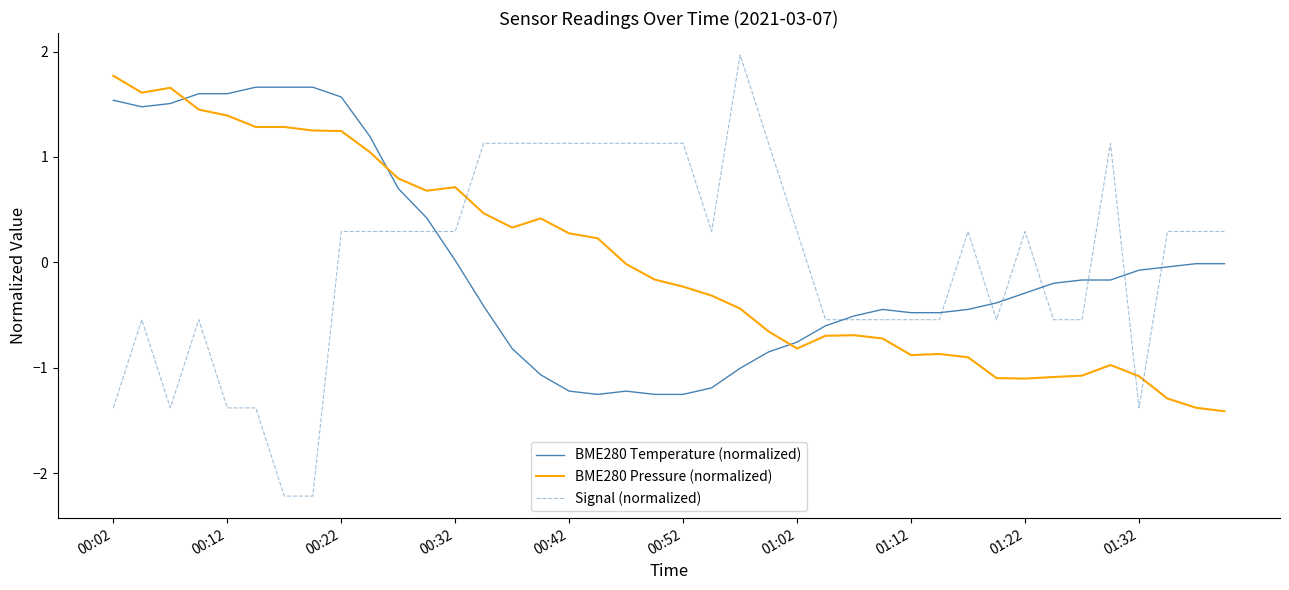

Which series has the widest spread of values?

Signal (normalized)